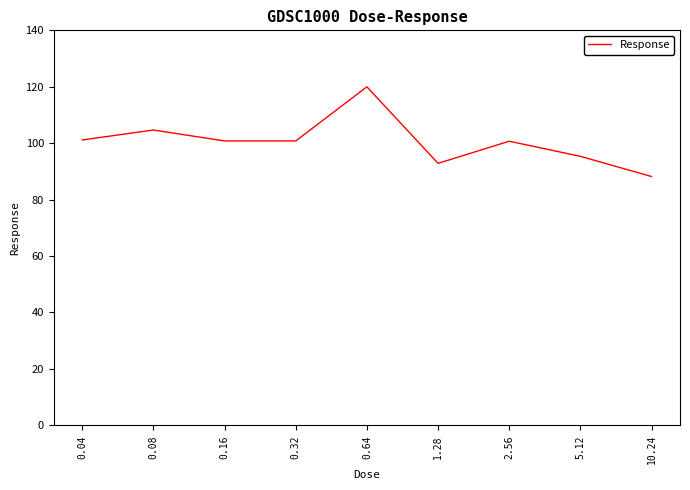

What value does the data have at 0.16?

100.8